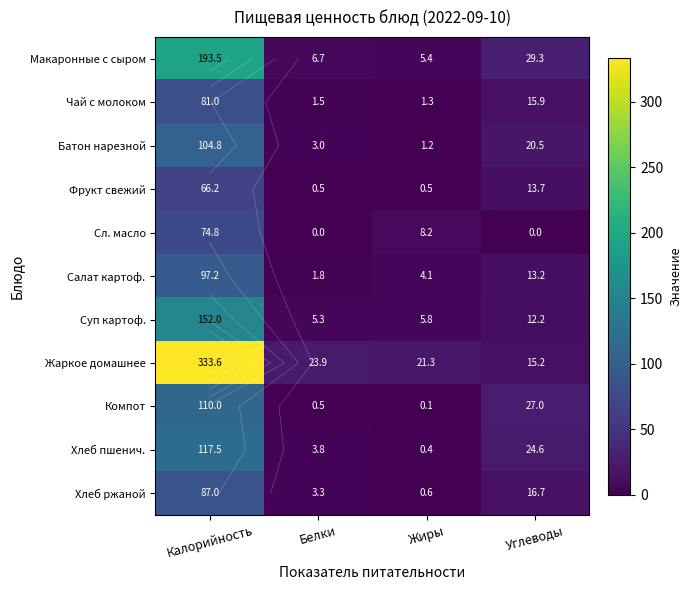

What is the difference between the second highest and minimum values in the Салат картоф. series?

11.4